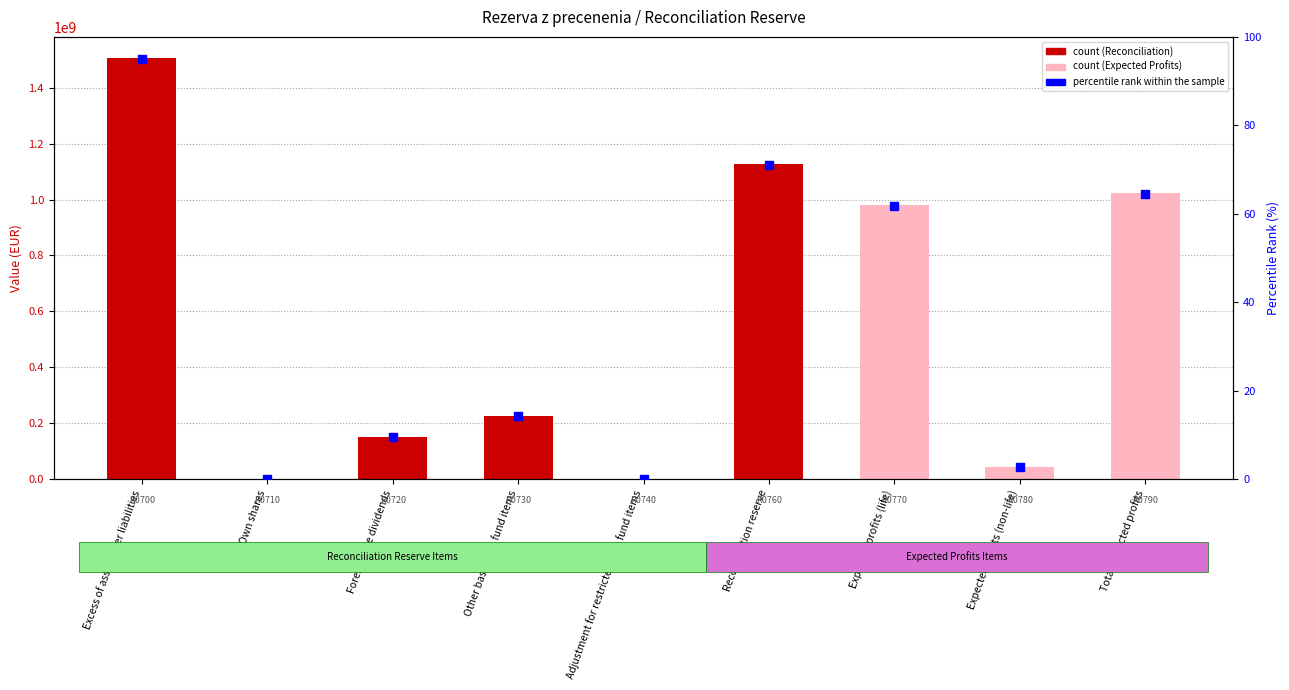

Between Excess of assets over liabilities and Other basic own fund items, which is larger?

Excess of assets over liabilities